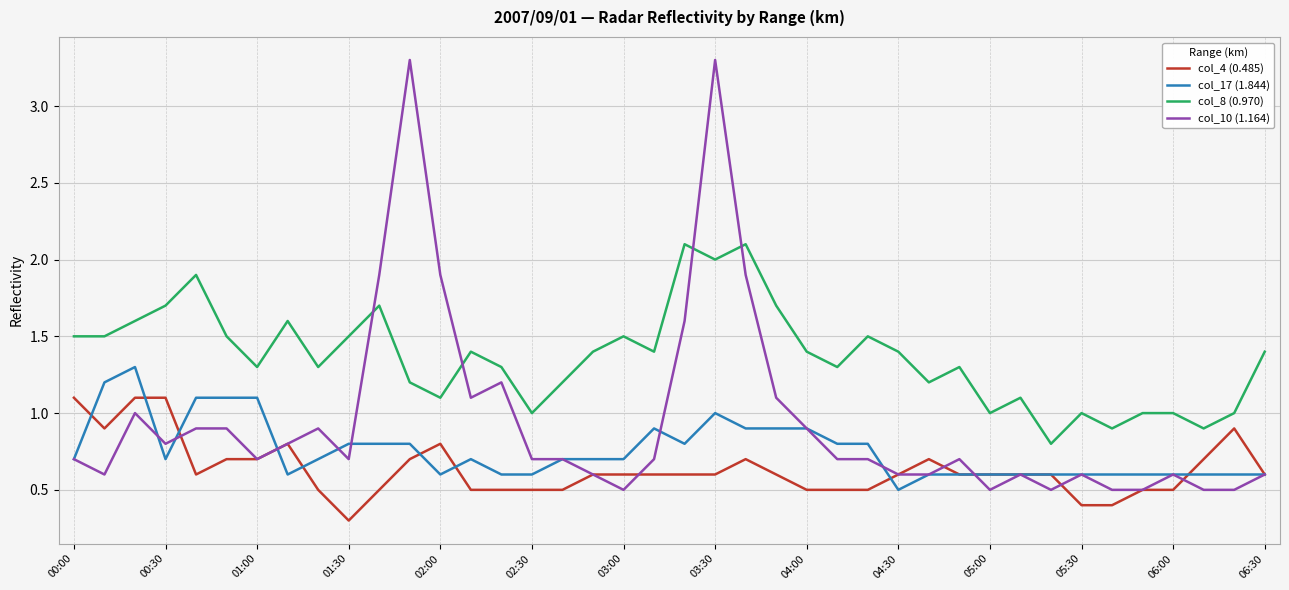

Rank the series by their average value, from lowest to highest.

col_4 (0.485), col_17 (1.844), col_10 (1.164), col_8 (0.970)